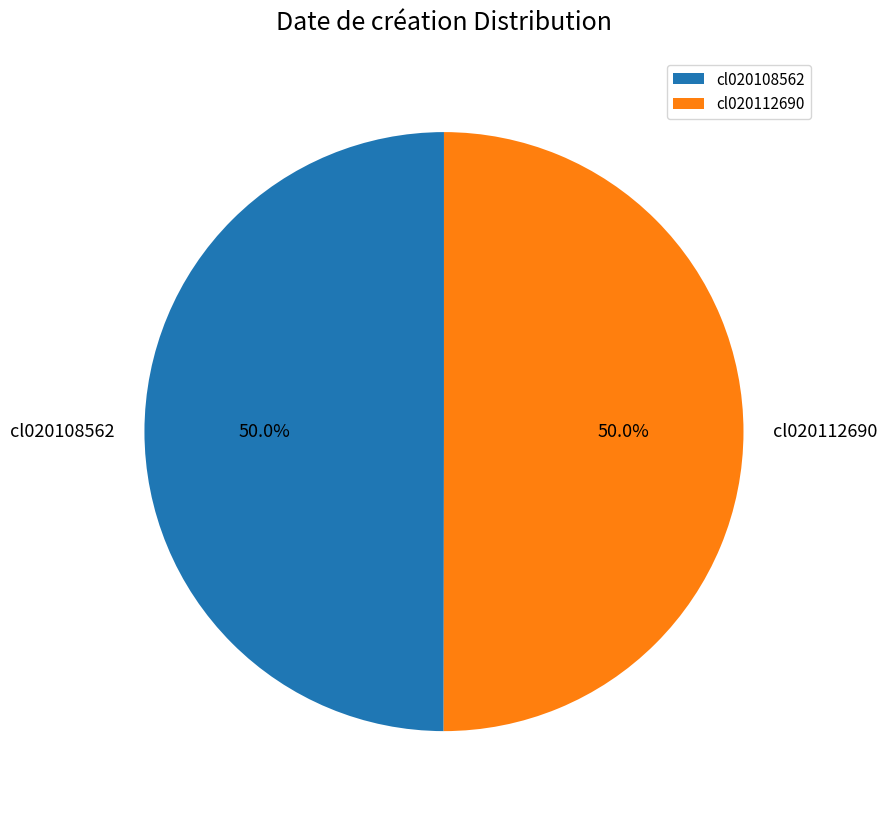

What is the ratio of the value at cl020108562 to the value at cl020112690?

1.0